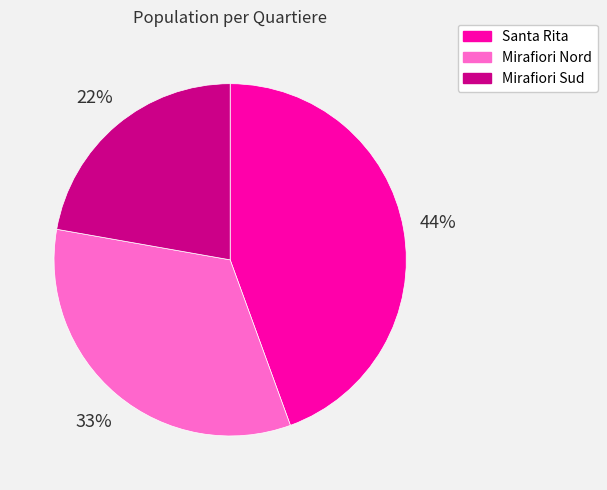

What percentage is the Mirafiori Nord slice, to the nearest percent?

33%